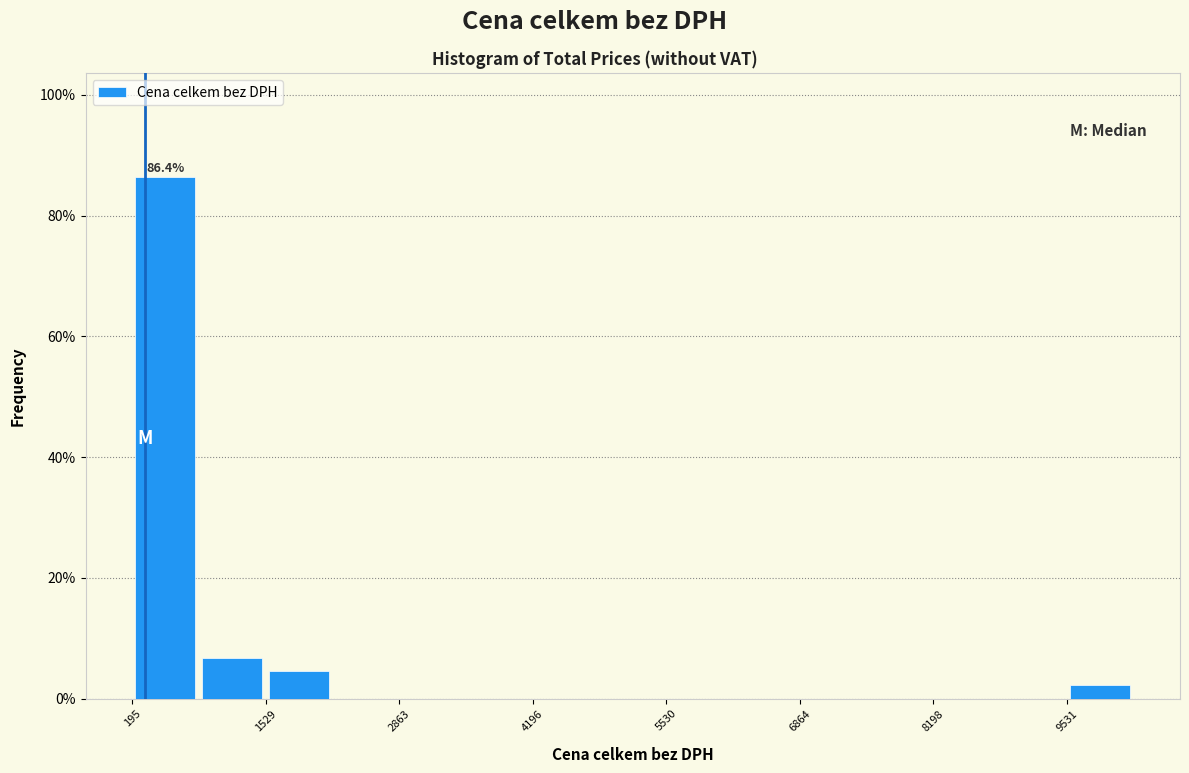

Around what value on the x-axis is the tallest bar? Give the approximate position of its centre, as read against the axis.

600